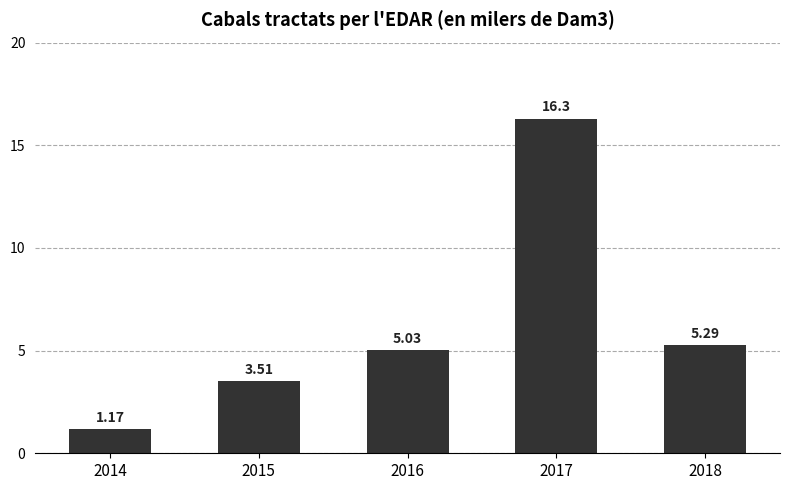

Rank the categories by value from lowest to highest.

2014, 2015, 2016, 2018, 2017